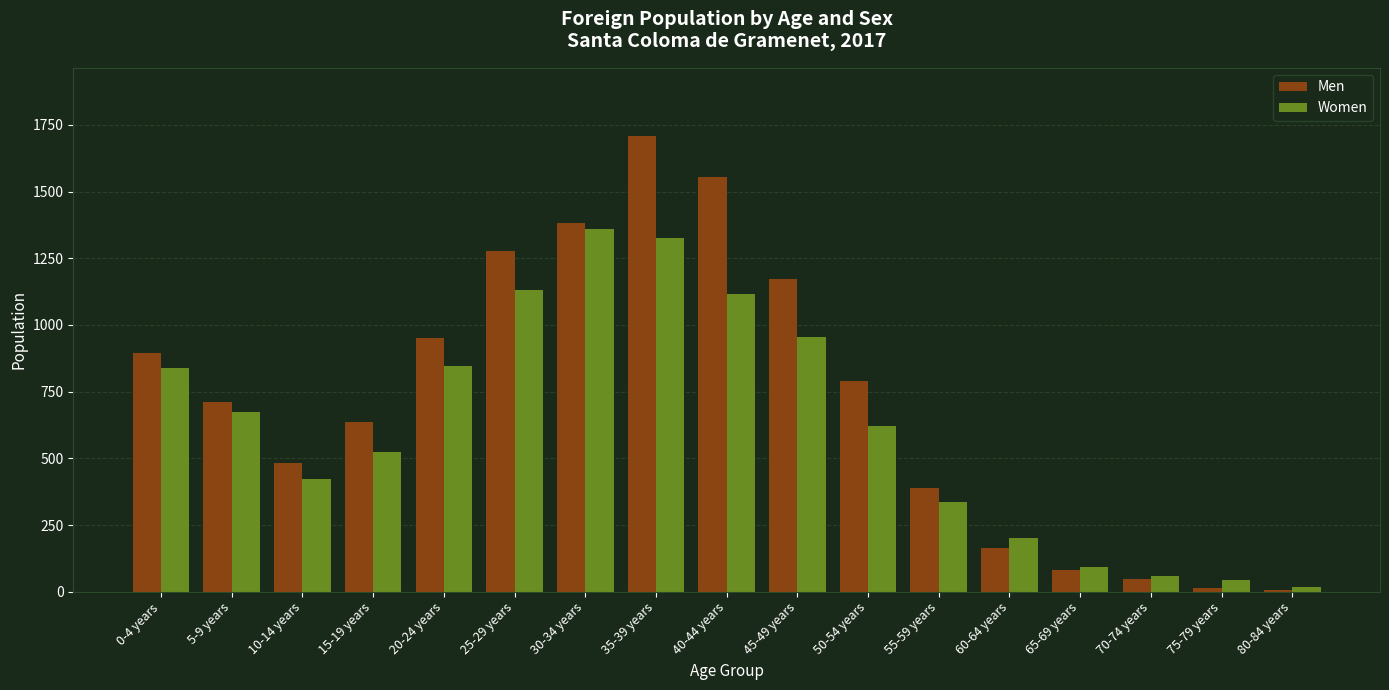

Reading left to right, what are all the values shown in this chart?

Men: 0-4 years=894	5-9 years=711	10-14 years=481	15-19 years=636	20-24 years=953	25-29 years=1276	30-34 years=1383	35-39 years=1708	40-44 years=1556	45-49 years=1171	50-54 years=791	55-59 years=389	60-64 years=164	65-69 years=80	70-74 years=49	75-79 years=15	80-84 years=7
Women: 0-4 years=837	5-9 years=674	10-14 years=424	15-19 years=525	20-24 years=845	25-29 years=1132	30-34 years=1361	35-39 years=1327	40-44 years=1115	45-49 years=954	50-54 years=620	55-59 years=338	60-64 years=203	65-69 years=93	70-74 years=60	75-79 years=43	80-84 years=16